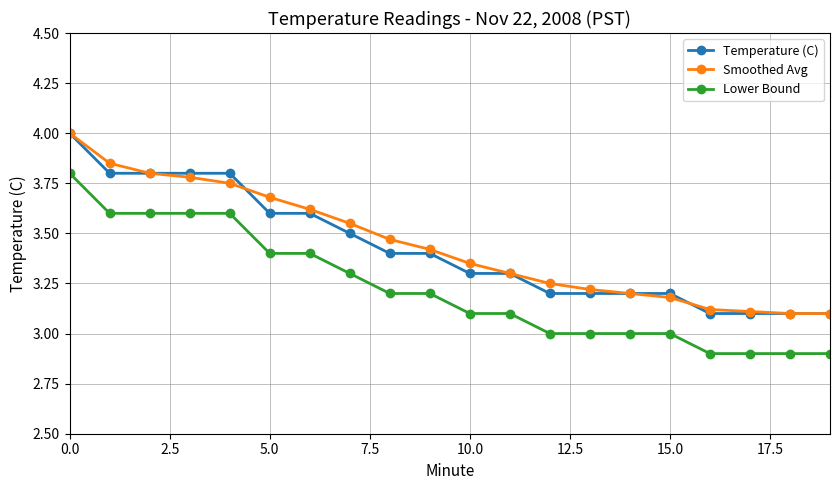

True or false: Lower Bound and Smoothed Avg intersect in this chart.

False